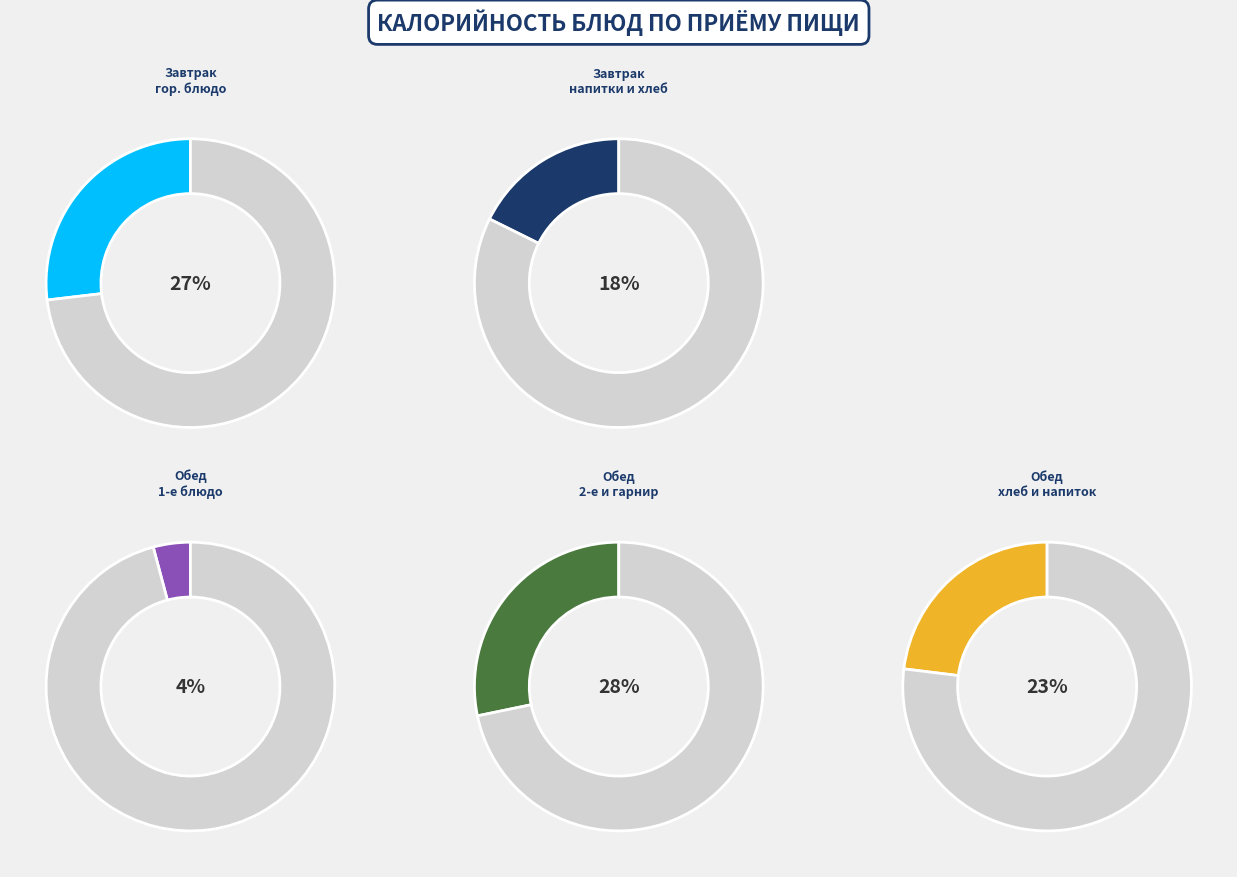

To the nearest percent, what is the combined percentage of тефтели 2-й вариант and каша ячневая рассыпчатая?

28%